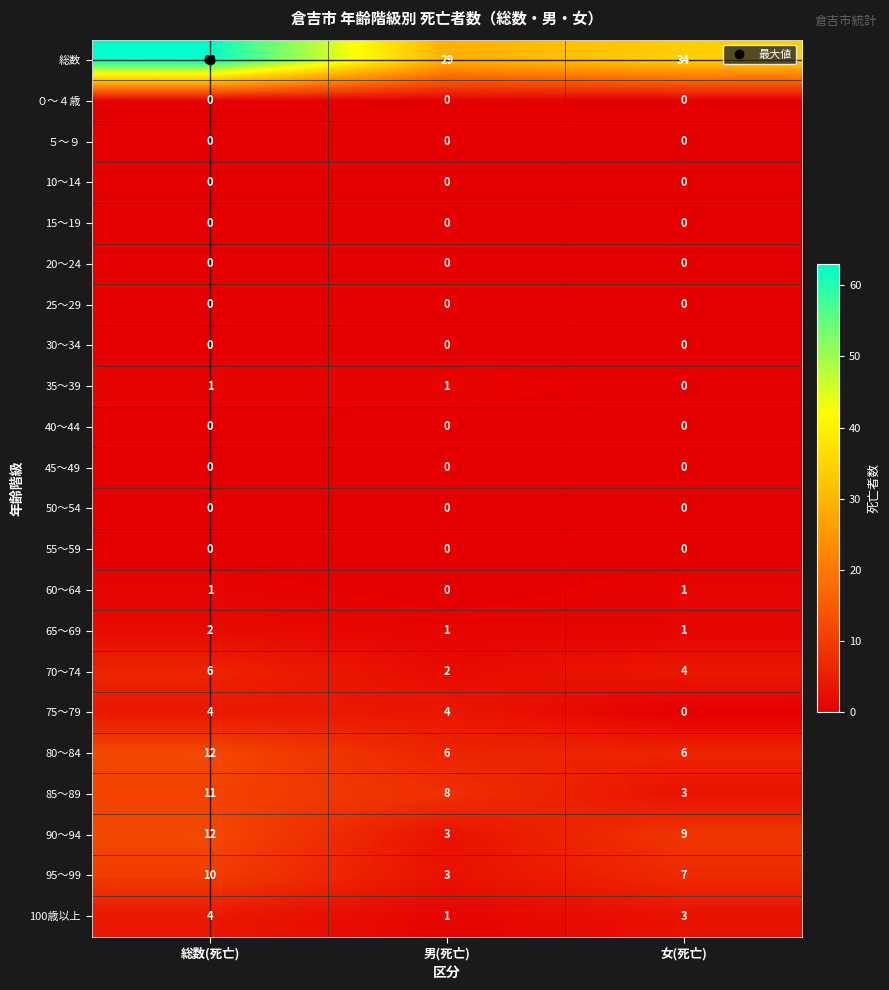

Which series changed the most between 総数(死亡) and 女(死亡)?

総数